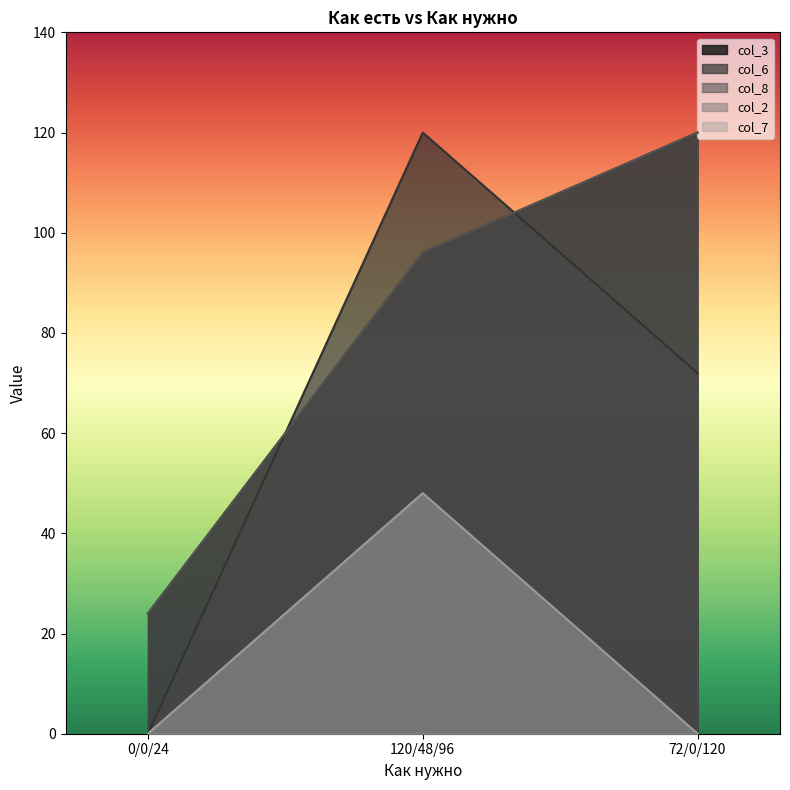

How many lines are shown in the chart?

5